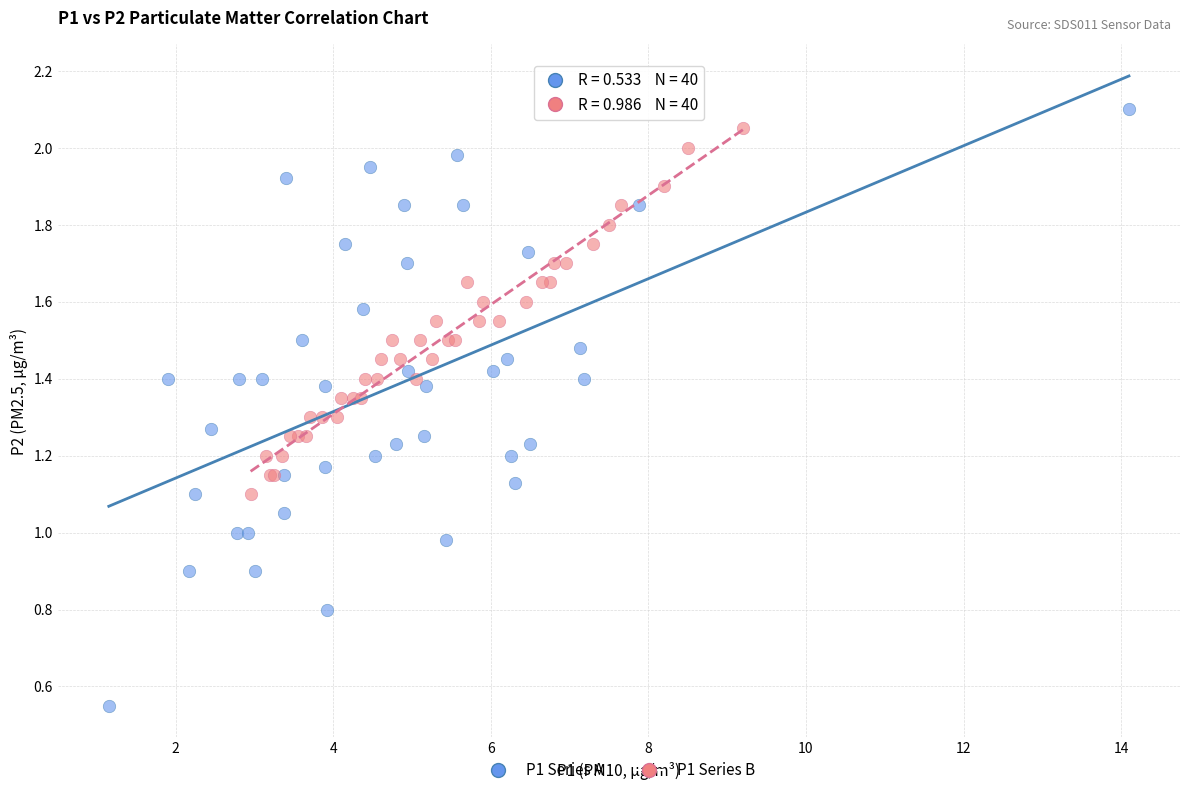

Which series contains the lowest Y value?

P1 Series A